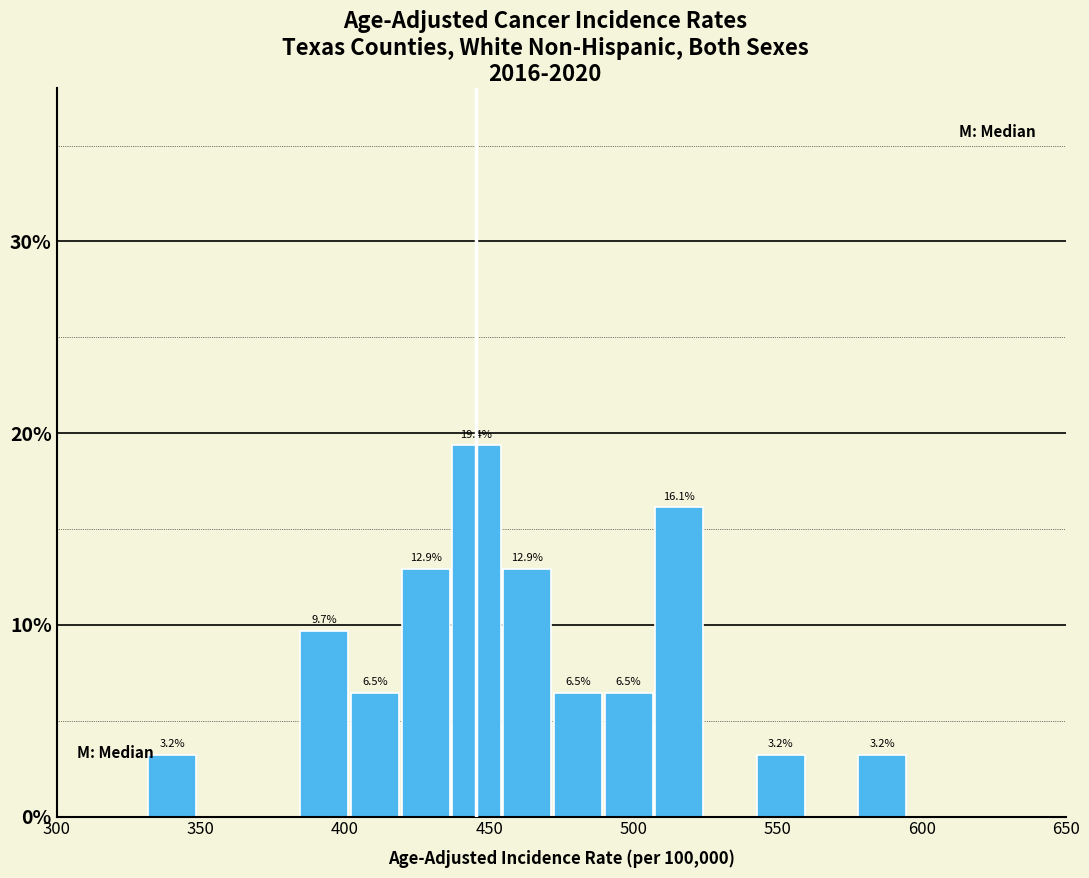

Read against the x-axis, roughly where is the centre of the tallest bar?

445